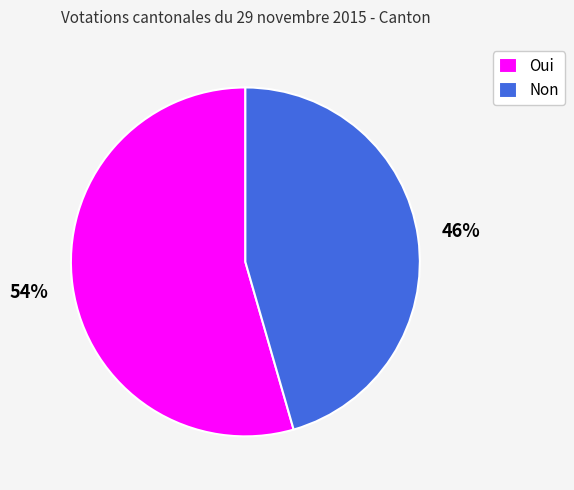

Rank the categories by value from highest to lowest.

Oui, Non